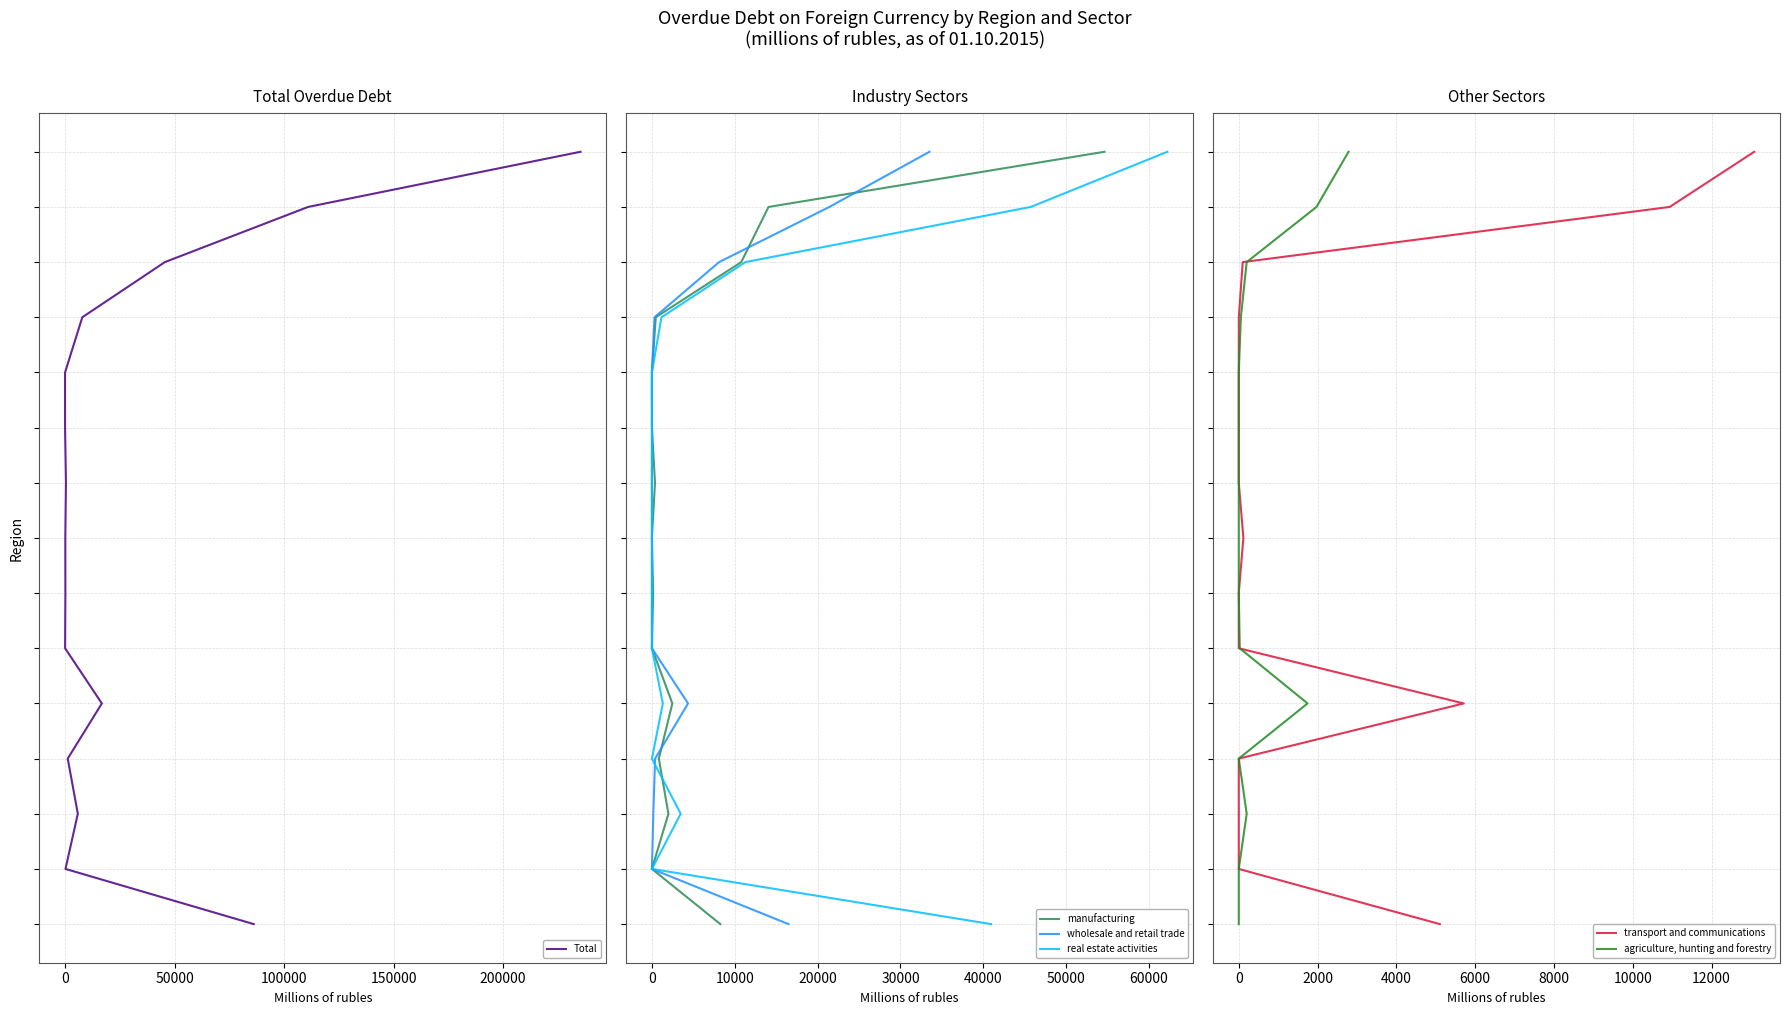

What is the value of the transport and communications point at the 7th from the left?

6